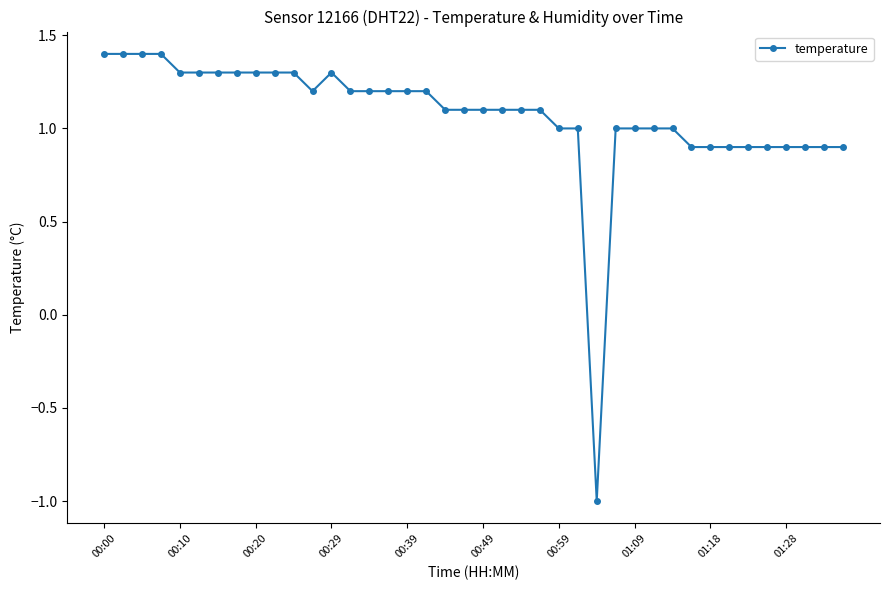

Is this an area chart (filled region under the line)?

No